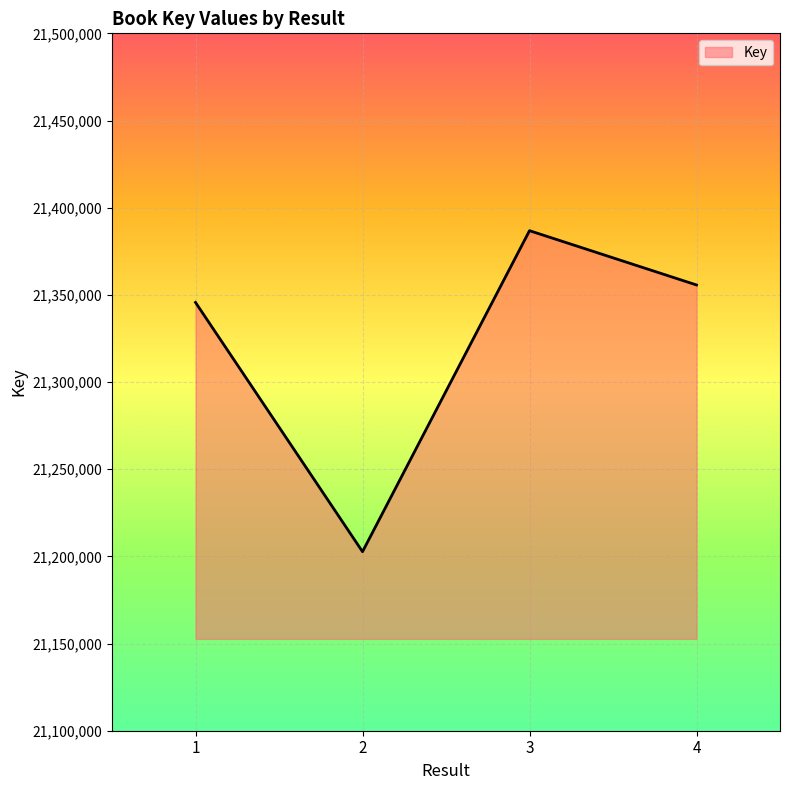

Count the number of data series in this chart.

1